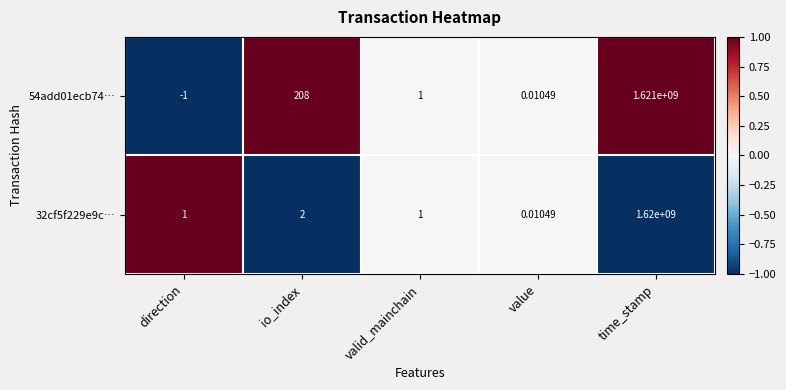

Rank the categories by 54add01ecb74… value from highest to lowest.

time_stamp, io_index, valid_mainchain, value, direction